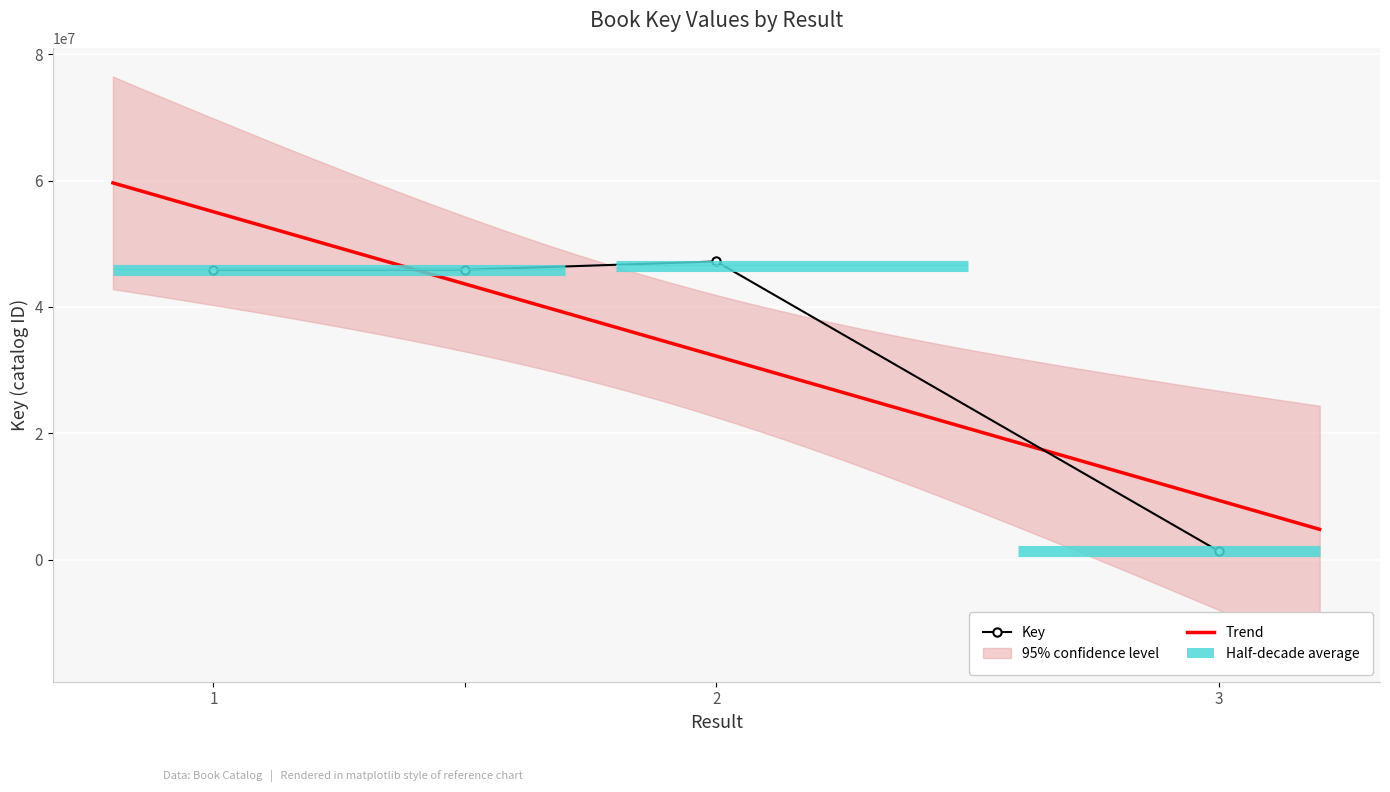

What is the difference between the values at 2 and 1?

1305412